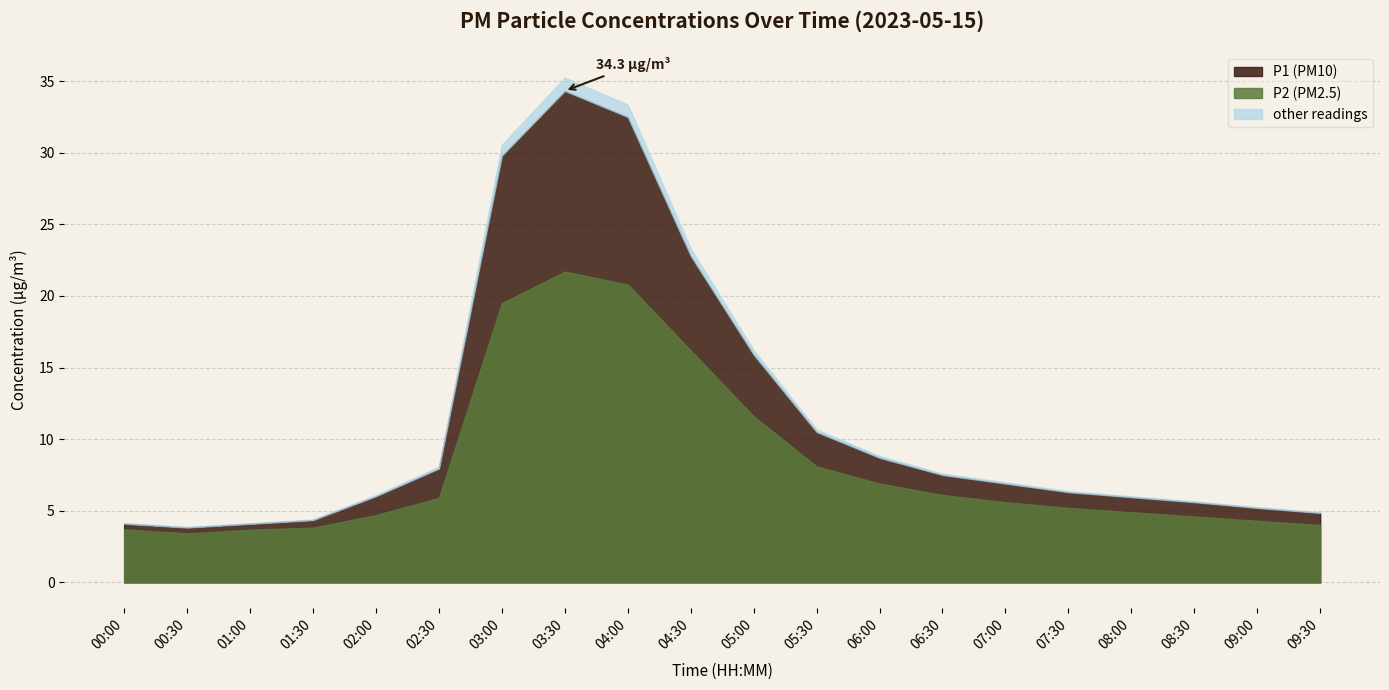

What is the label of the 7th point from the left?

03:00